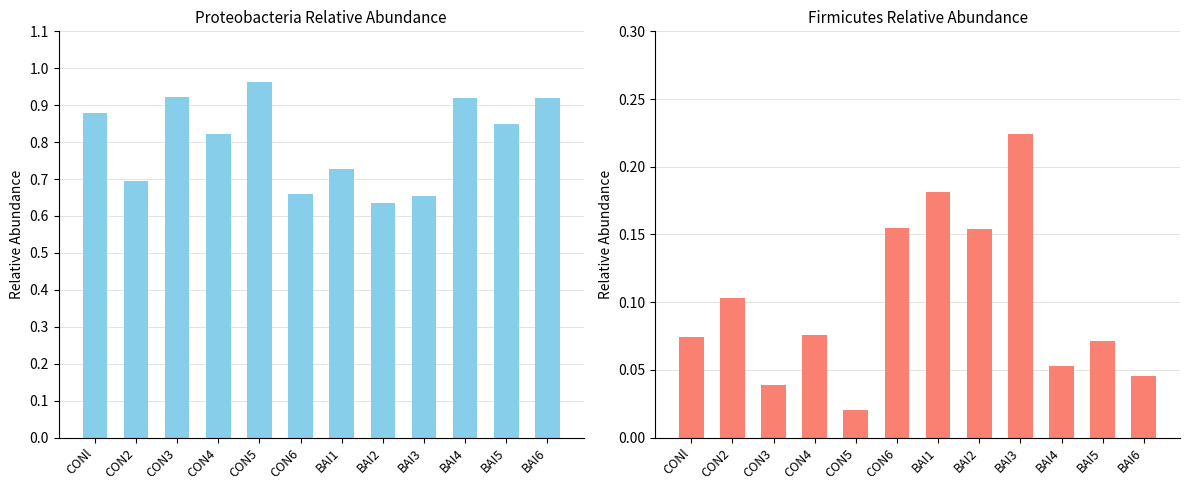

What is the value of the Proteobacteria bar at the 9th from the left?

0.7